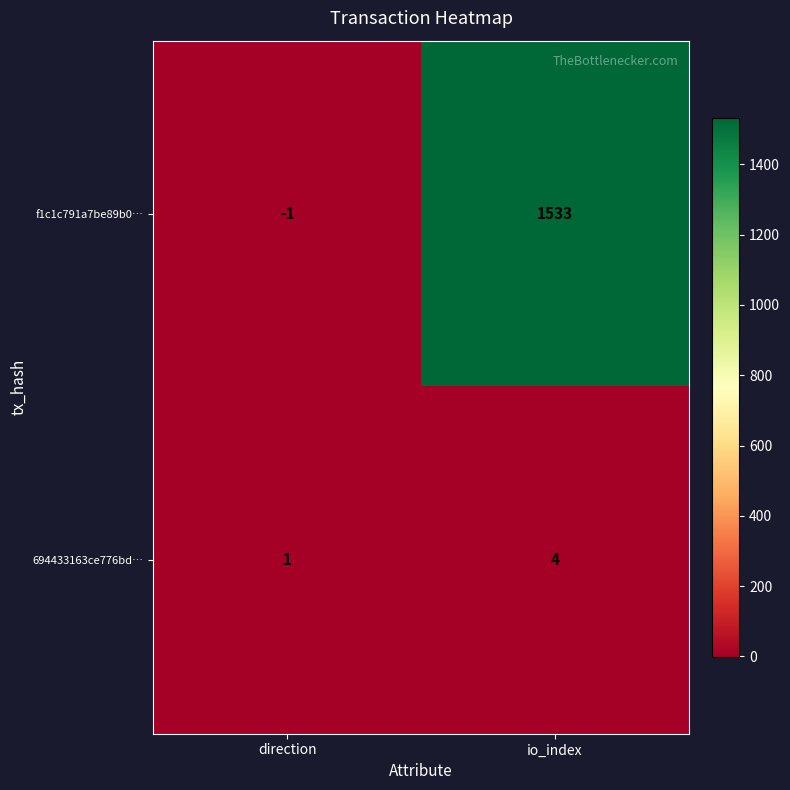

Rank the series at io_index from highest to lowest value.

f1c1c791a7be89b0…, 694433163ce776bd…